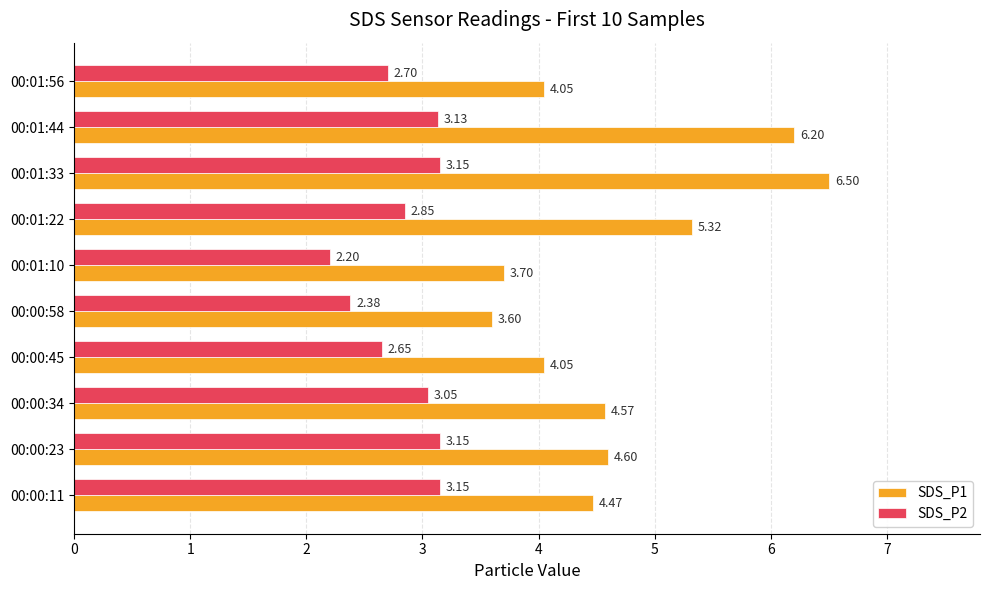

Which label corresponds to the largest value in the chart?

00:01:33